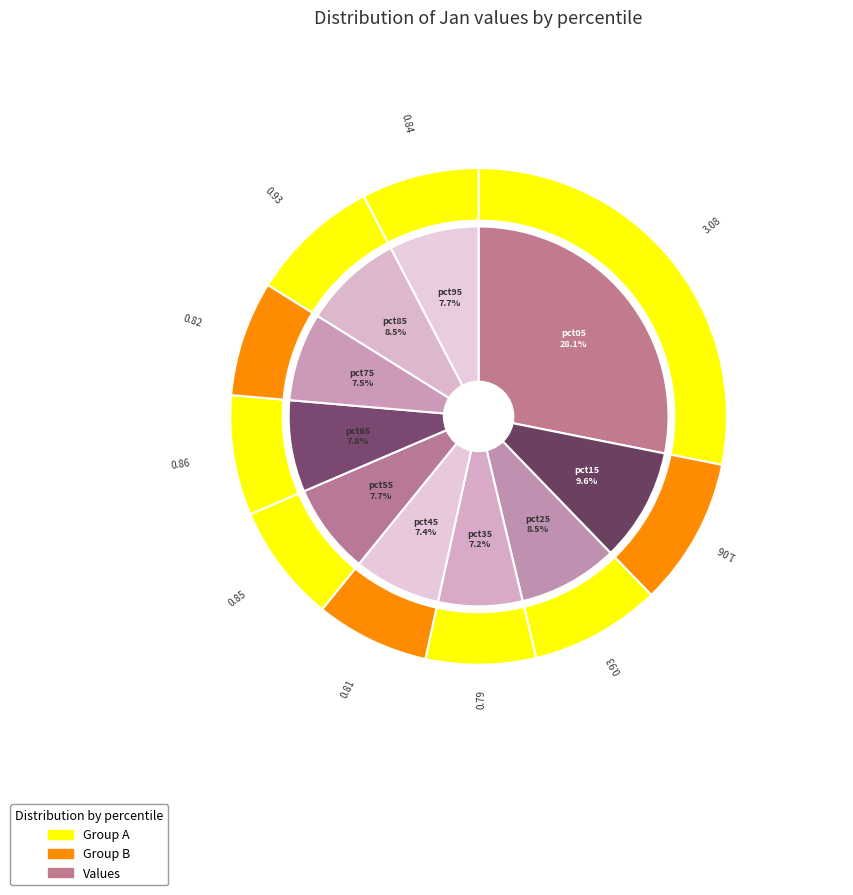

Does pct85 represent more than half of the total?

No